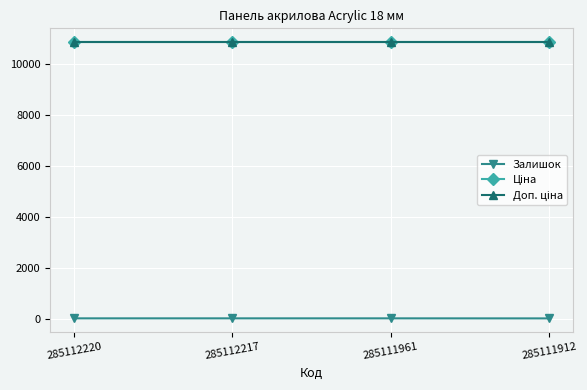

Is this an area chart (filled region under the line)?

No